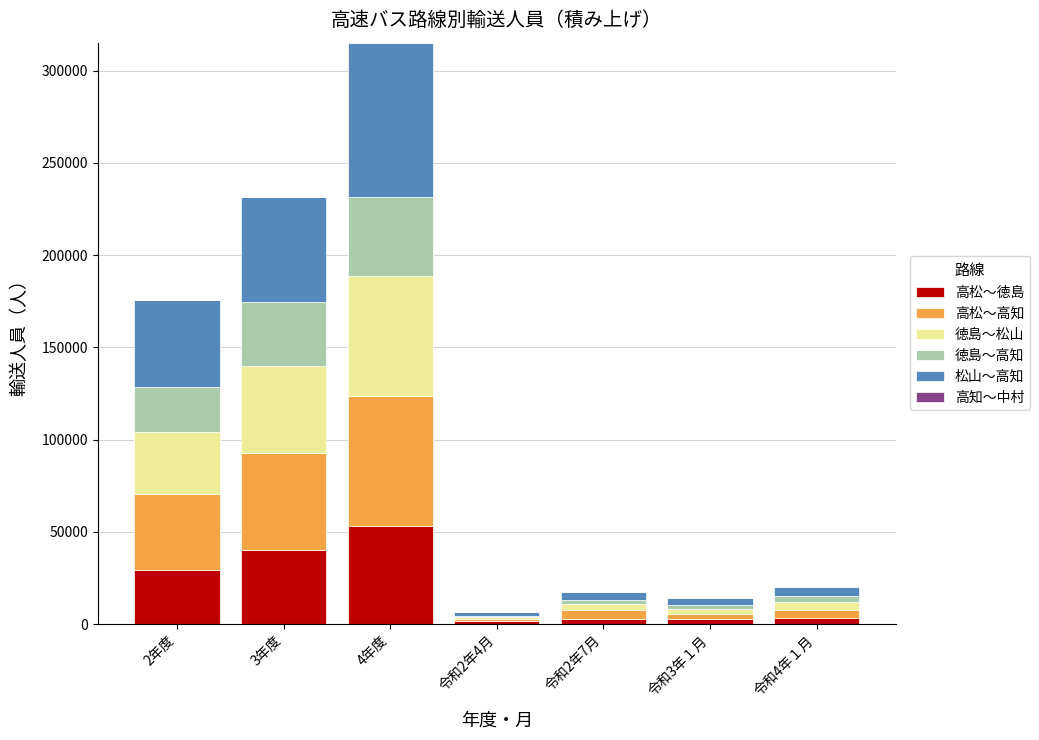

At which category is the sum across all series the highest?

4年度